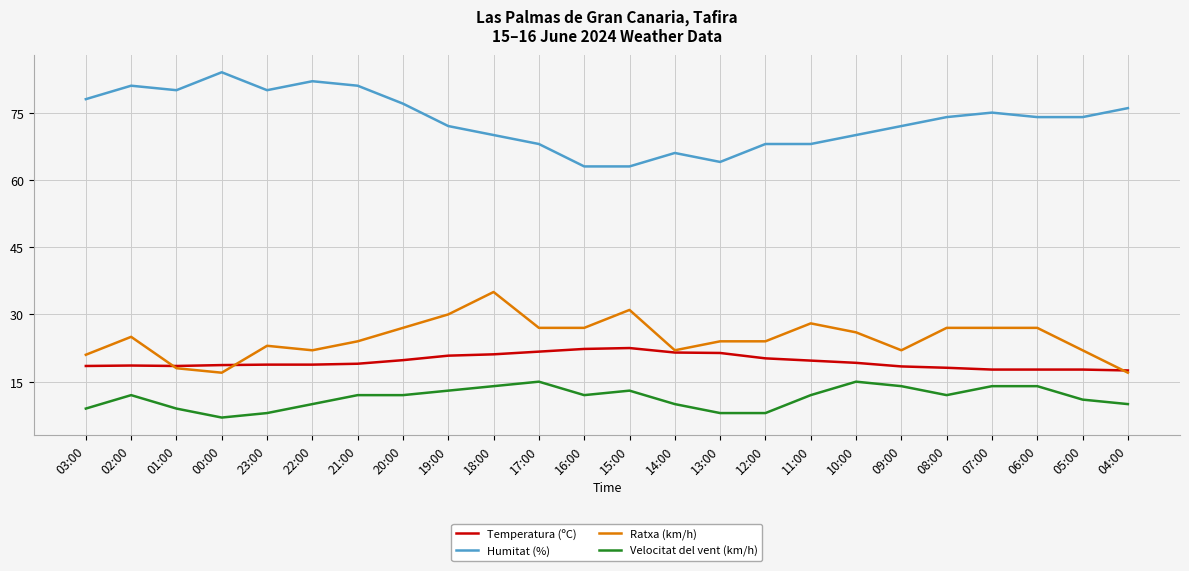

What are all the series names shown in the legend?

Temperatura (ºC), Humitat (%), Ratxa (km/h), Velocitat del vent (km/h)